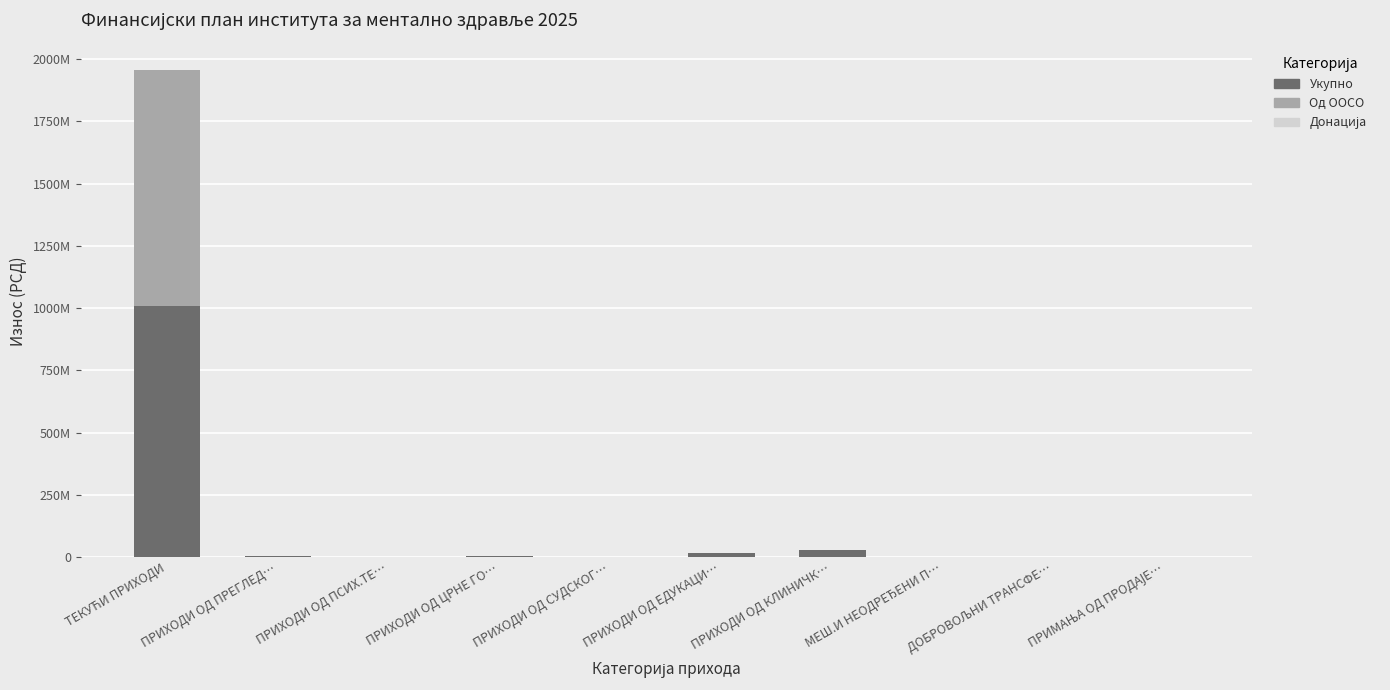

Which series has the largest total across all categories?

Укупно